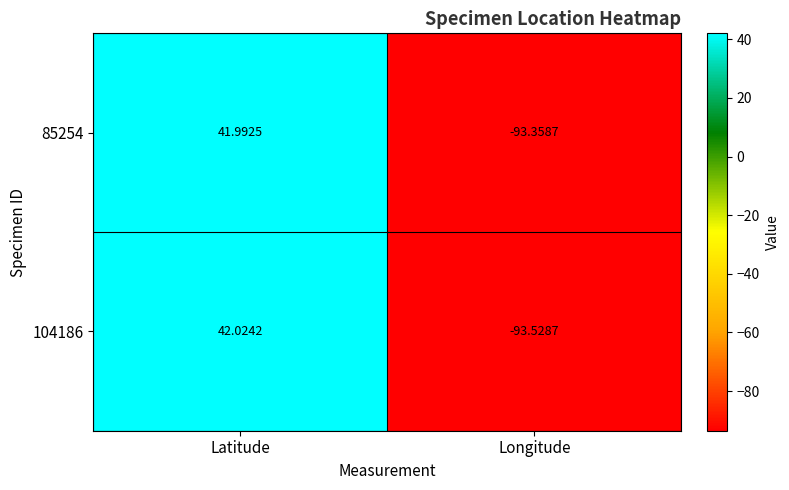

How many values in the 85254 series are below 41?

1